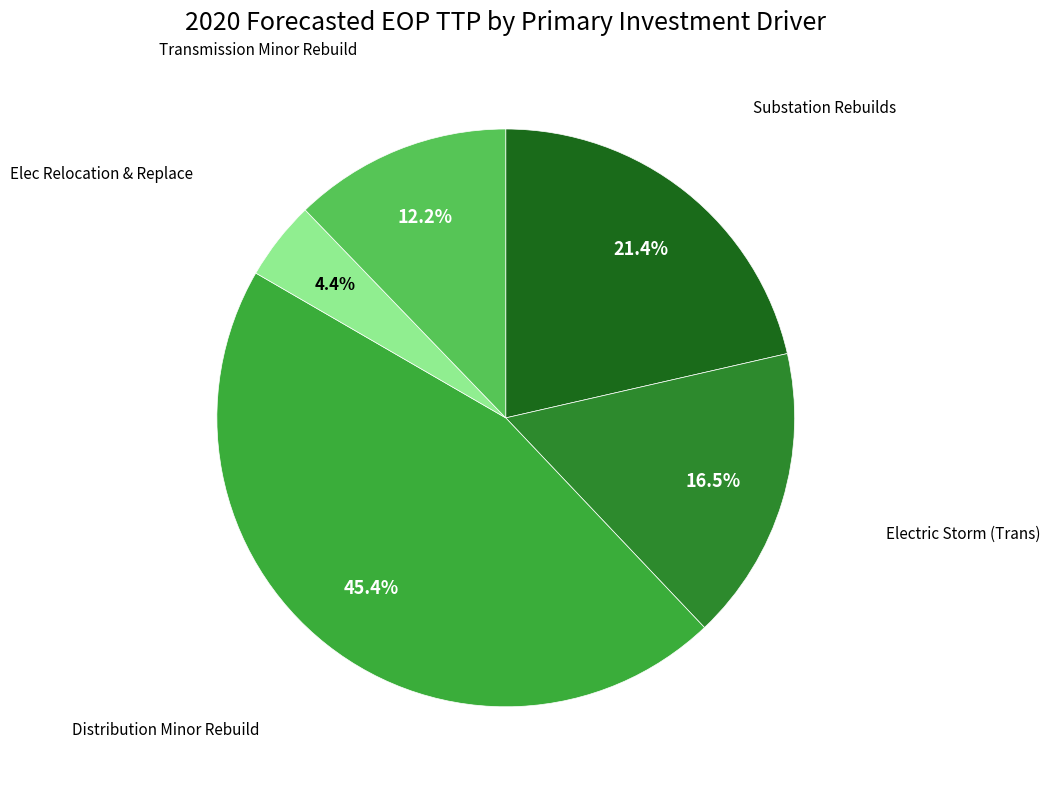

How many slices are in this pie chart?

5